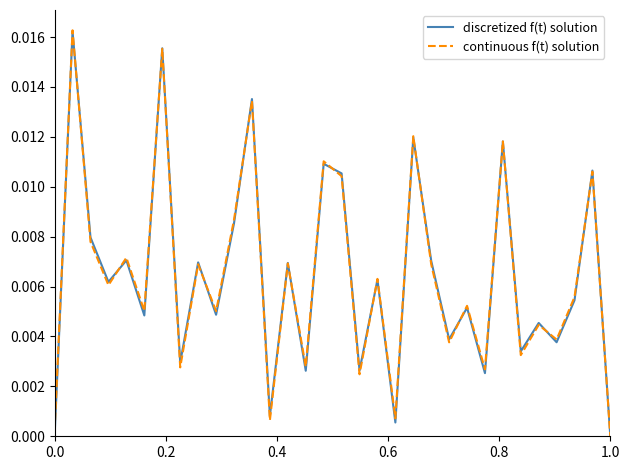

How many lines are shown in the chart?

2